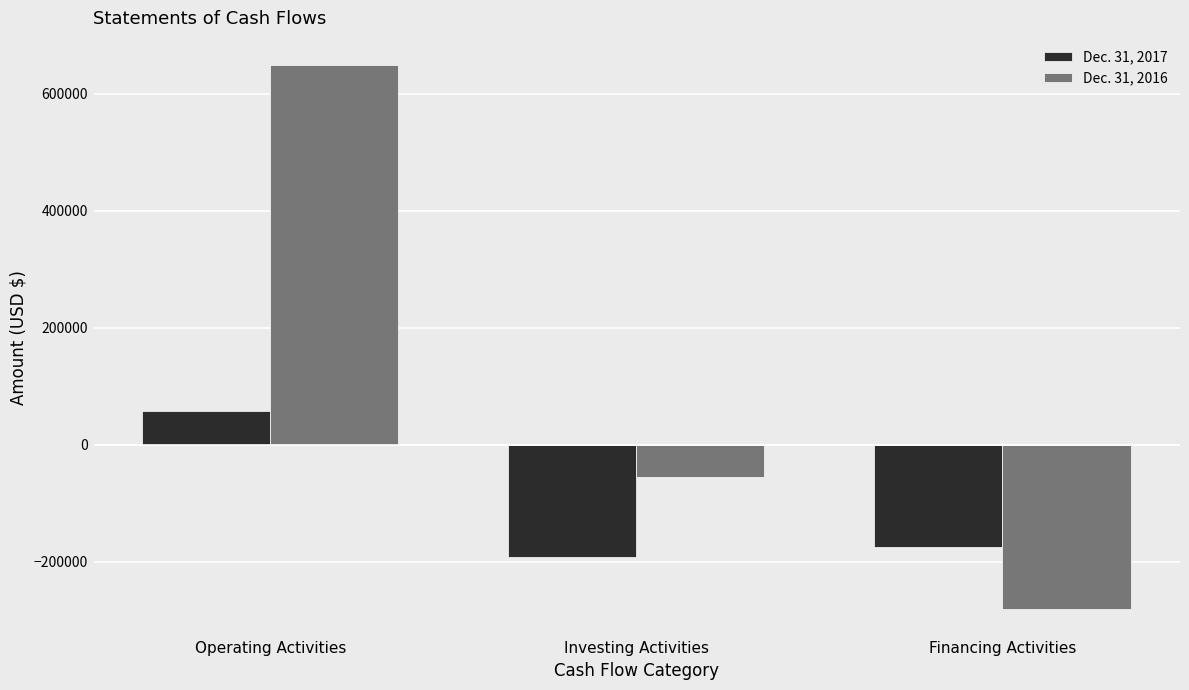

At which label is Dec. 31, 2017 closest to -66899?

Financing Activities